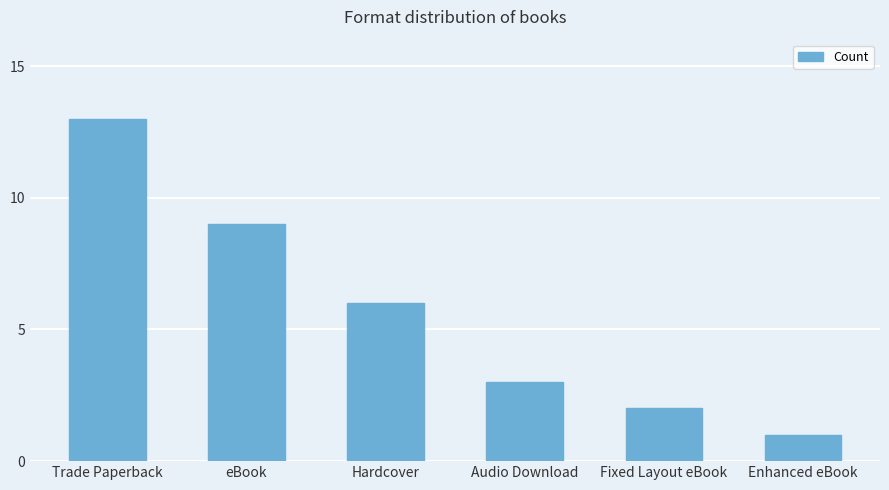

What position from the left is Trade Paperback?

1